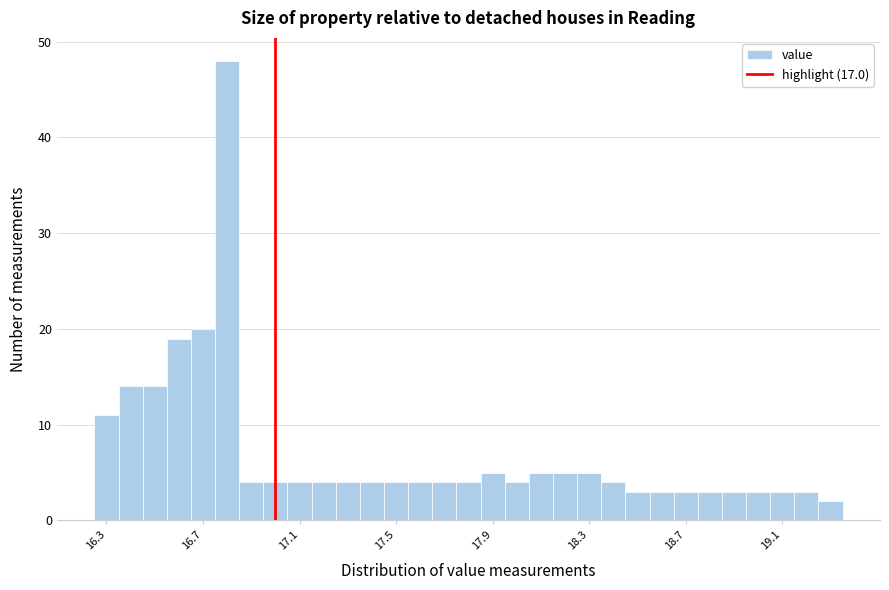

Read against the x-axis, roughly where is the centre of the tallest bar?

16.80